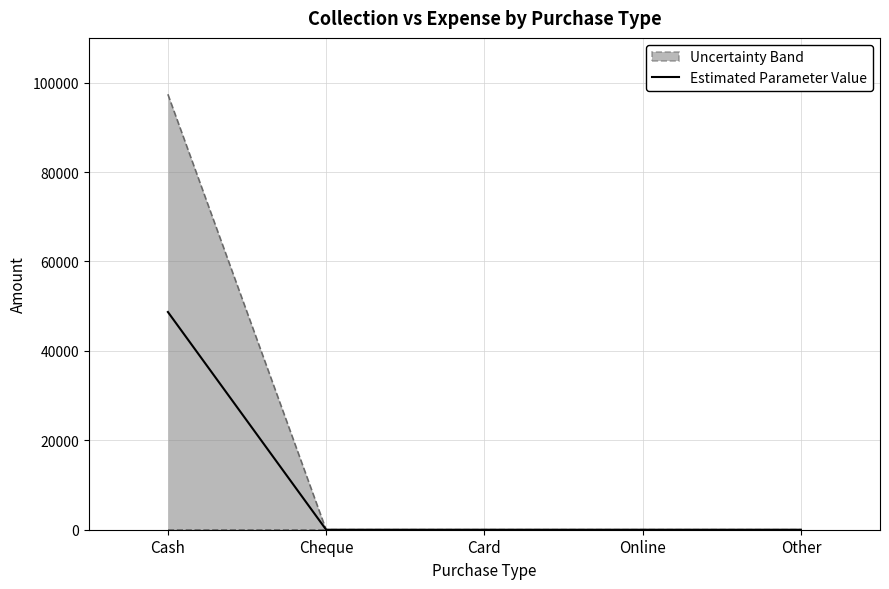

How many lines are shown in the chart?

2